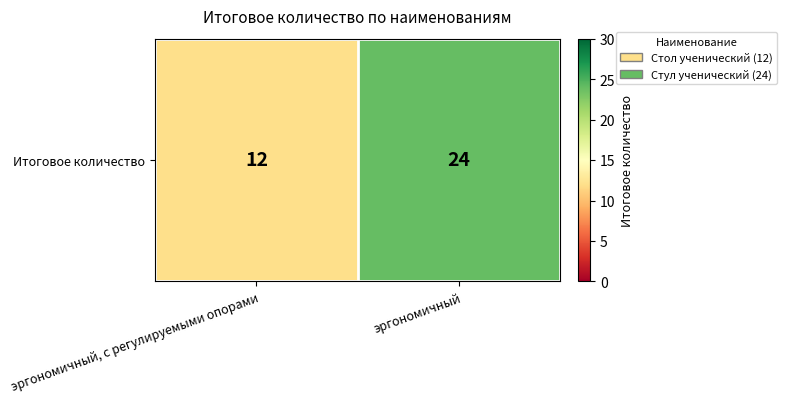

How many values are below 24?

1